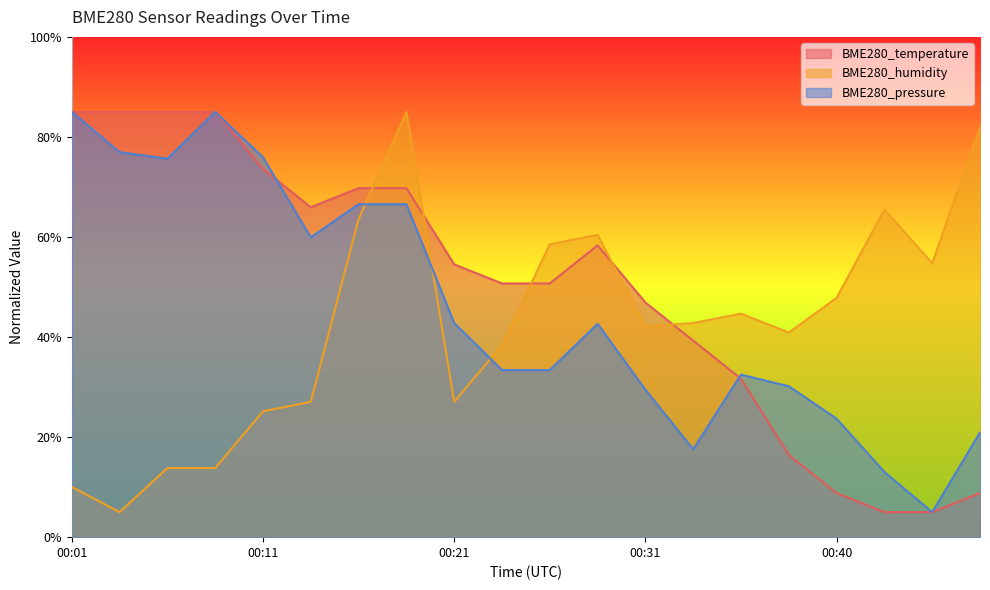

At which label does BME280_pressure reach its peak?

00:01